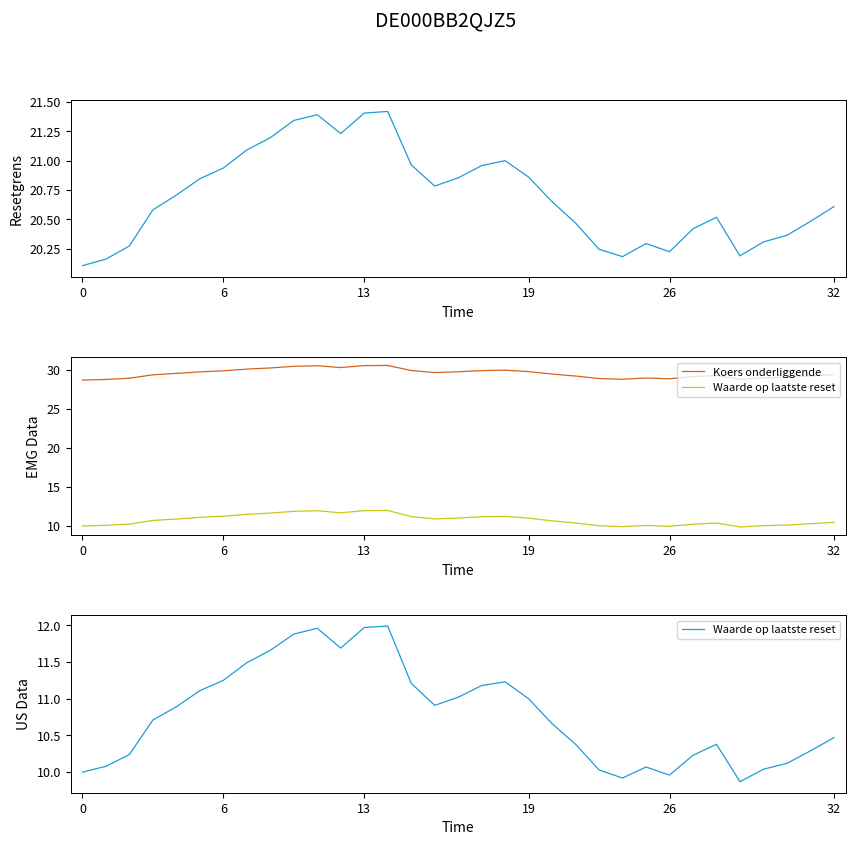

Does the chart display data point markers on the line(s)?

No